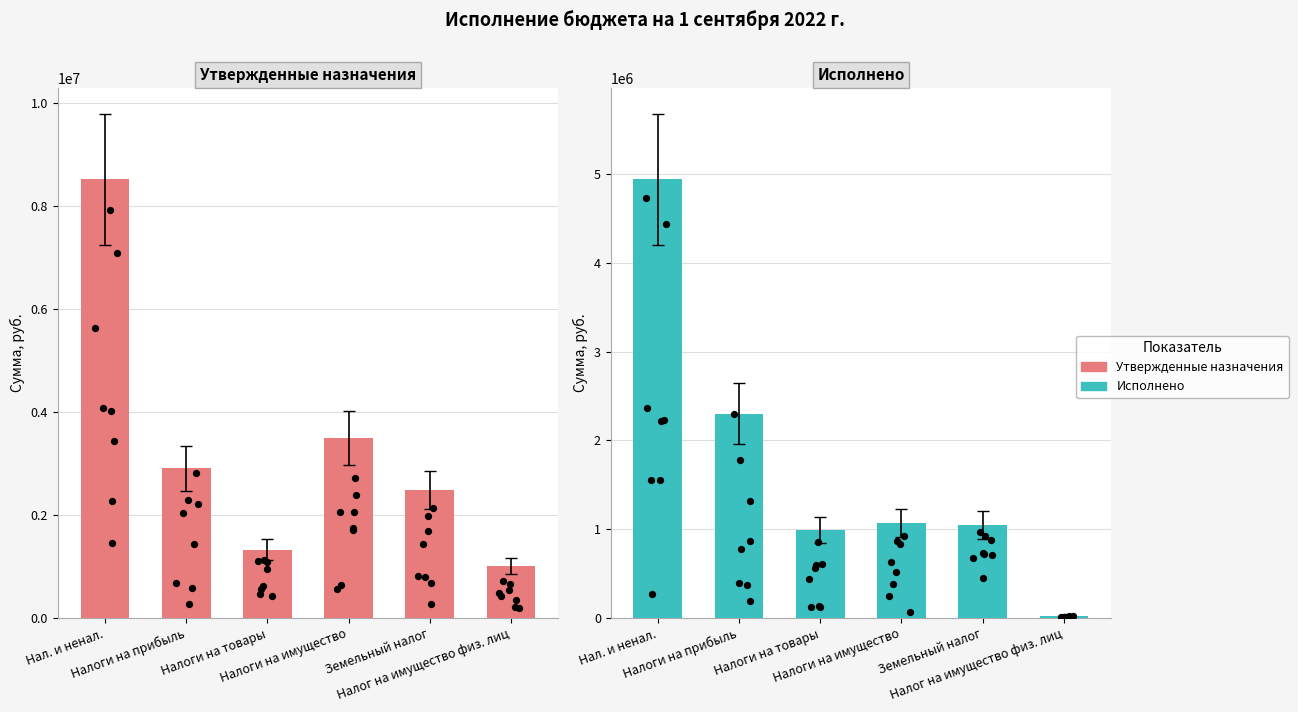

Is the value of Утвержденные назначения at Налоги на имущество greater than the value of Исполнено at Земельный налог?

Yes